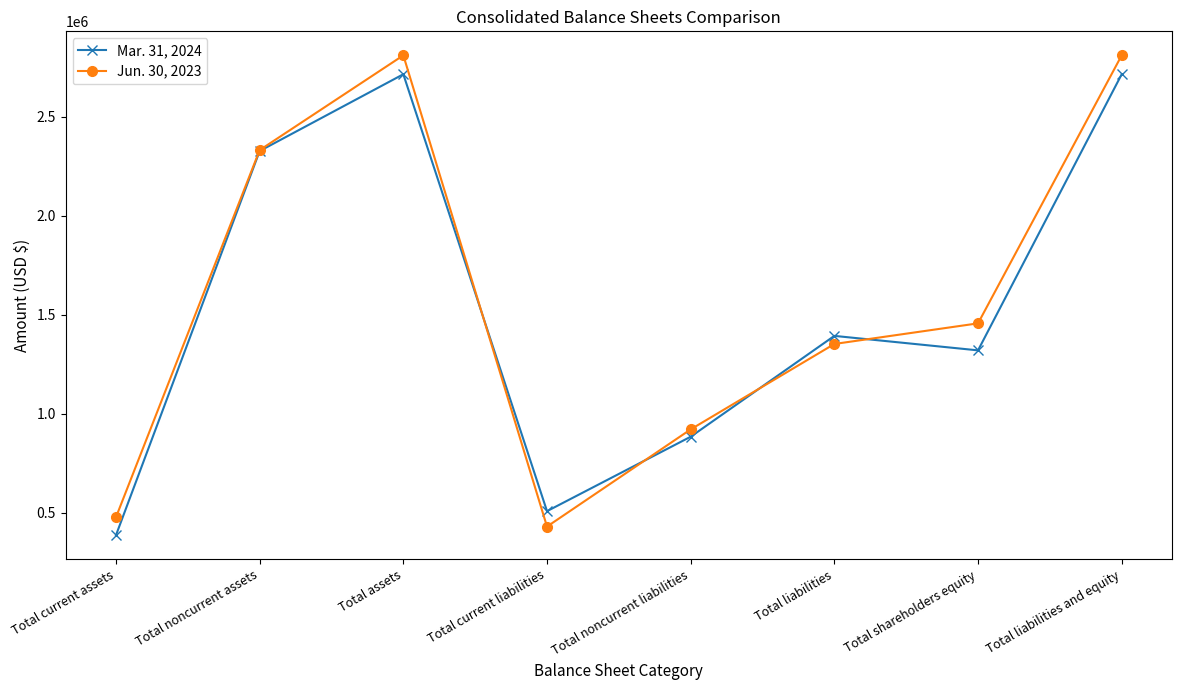

The value of Jun. 30, 2023 at Total current liabilities is 605591. True or false?

False